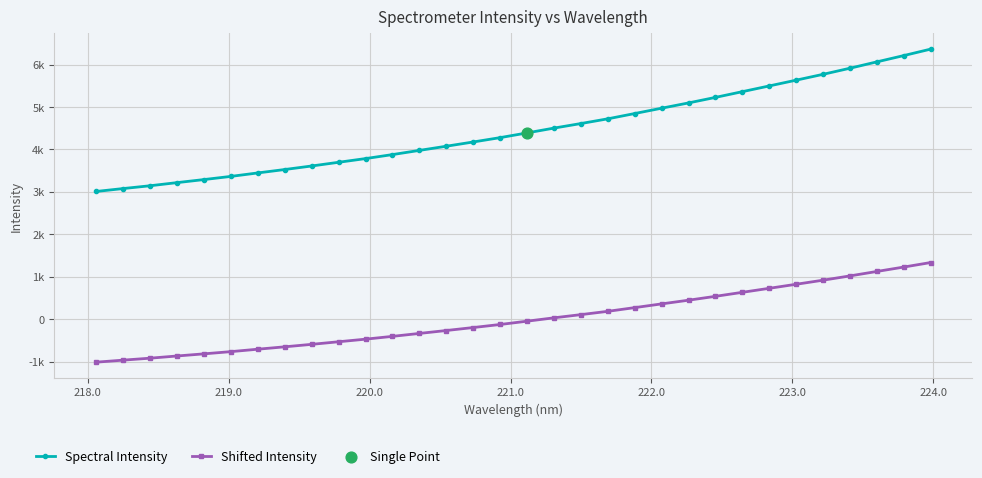

Does the chart have visible grid lines?

Yes